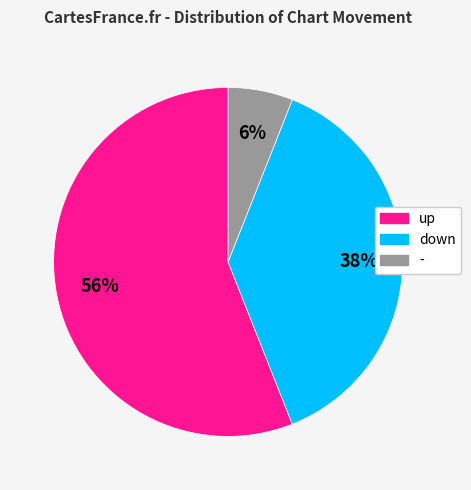

Which has a higher value, down or -?

down